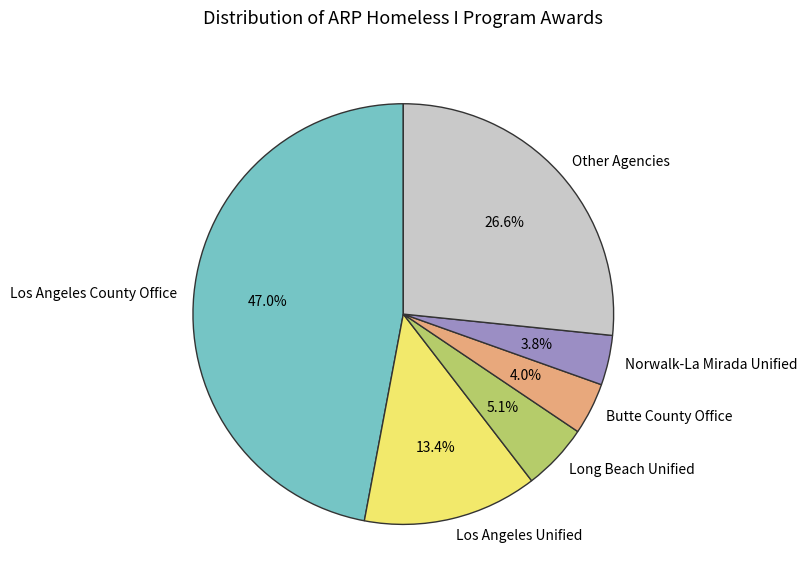

True or false: Los Angeles Unified accounts for 13% of the total.

True